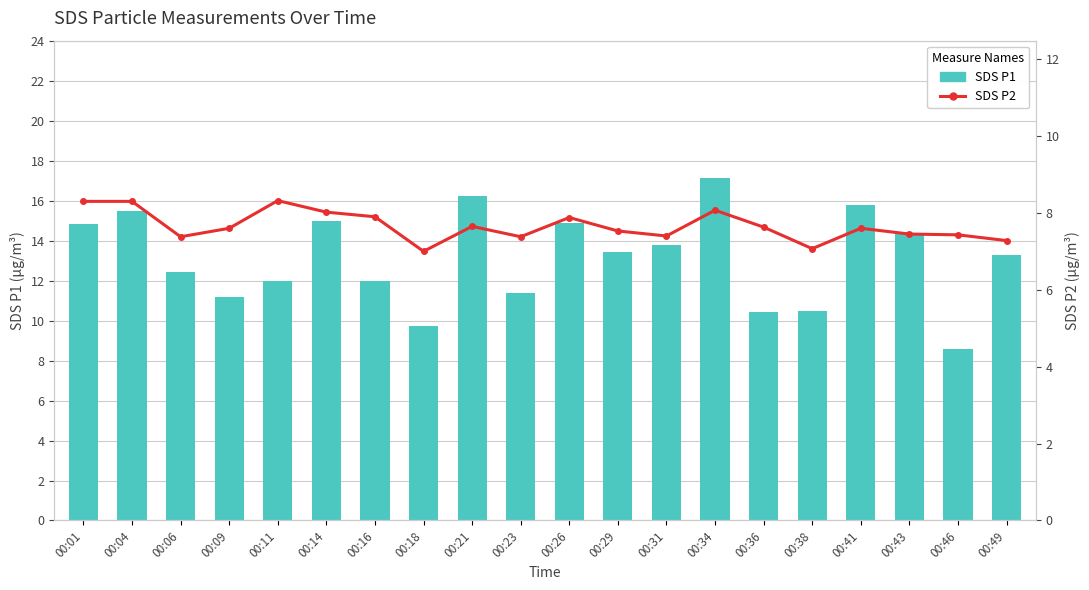

Is the value of SDS P1 at 00:31 greater than the value of SDS P2 at 00:23?

Yes